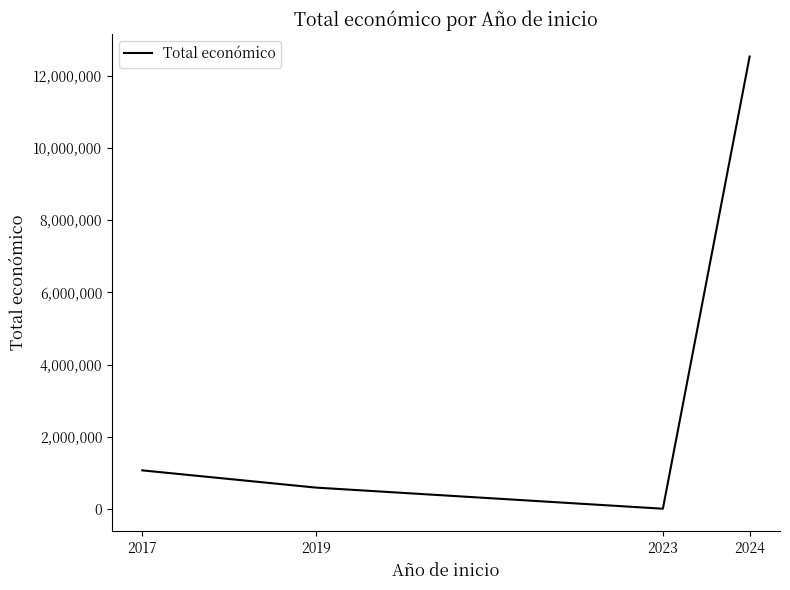

How many values are below 1072357?

2